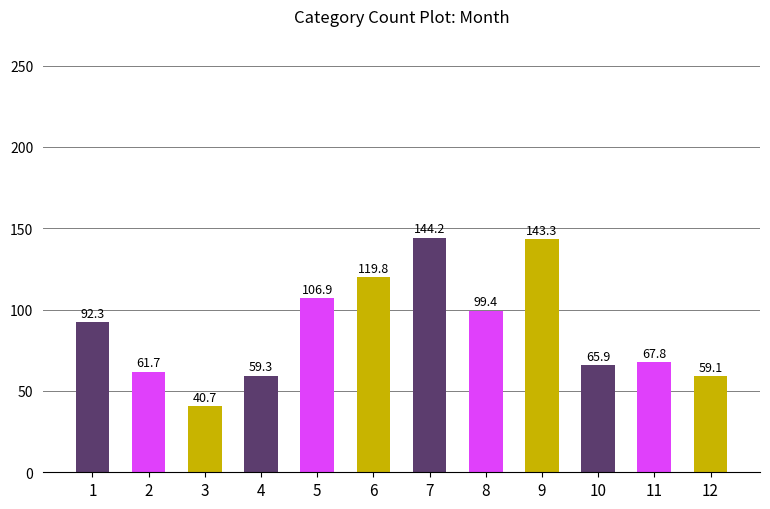

What is the difference between the values at 7 and 9?

0.9